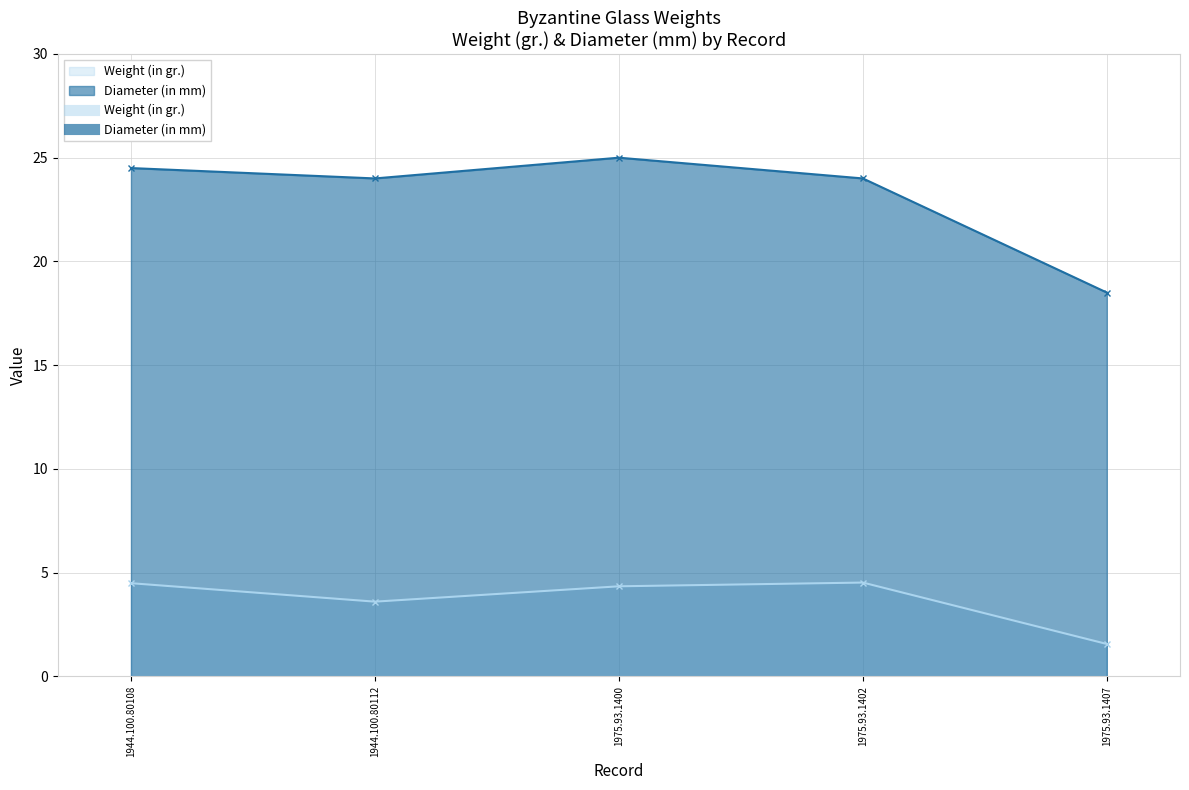

Which category has the highest value across all series?

1975.93.1400